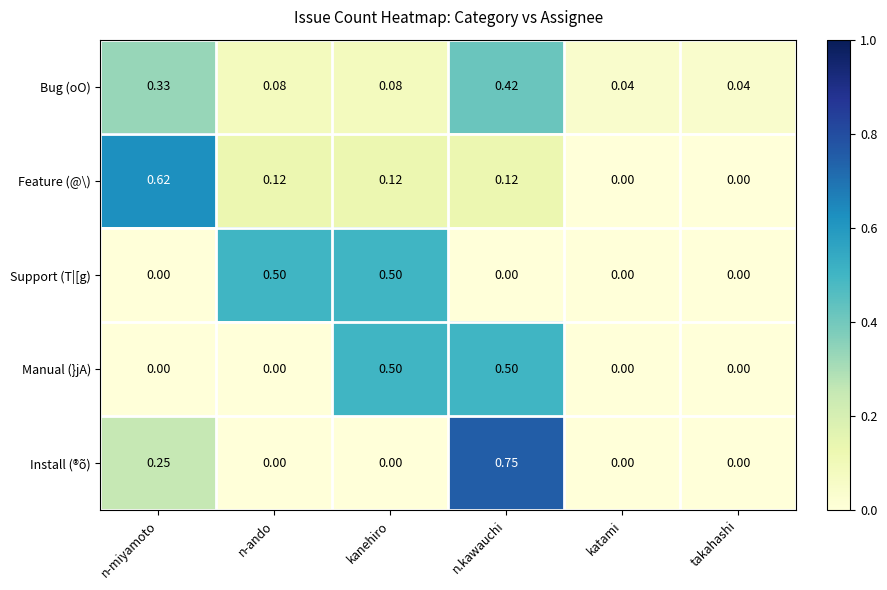

Which series changed the most between kanehiro and n.kawauchi?

Install (®õ)